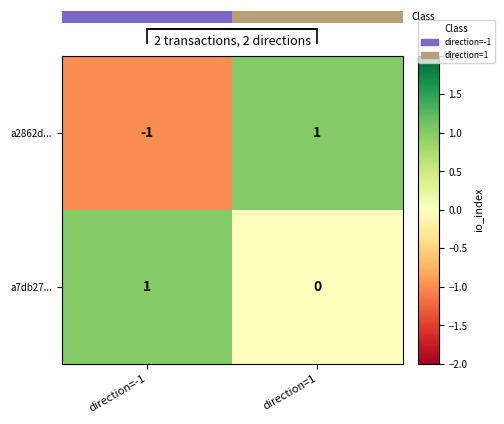

What is the total value across all series at direction=1?

1